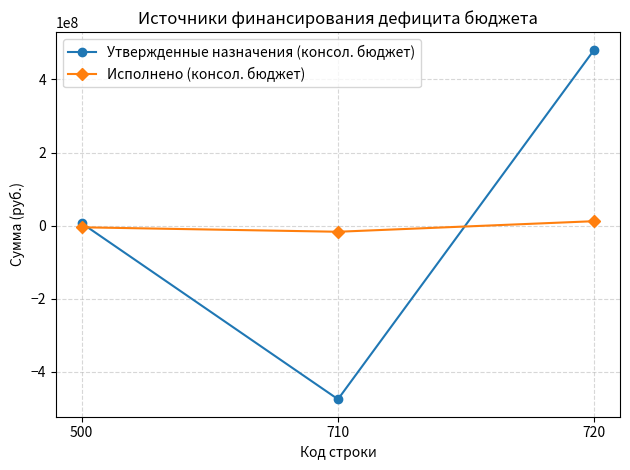

Reading left to right, extract all data points from this chart.

Утвержденные назначения (консол. бюджет): 6851914.3	-474781994.8	481633909.1
Исполнено (консол. бюджет): -4491083.2	-16720138.8	12229055.6